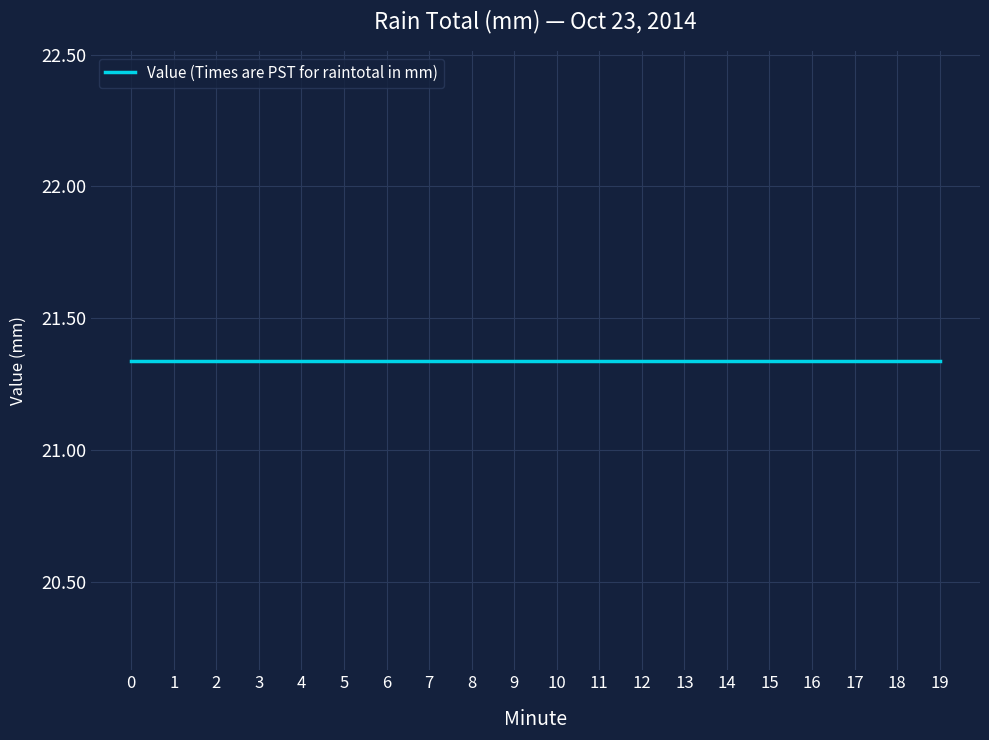

Which has a higher value, 11 or 16?

11